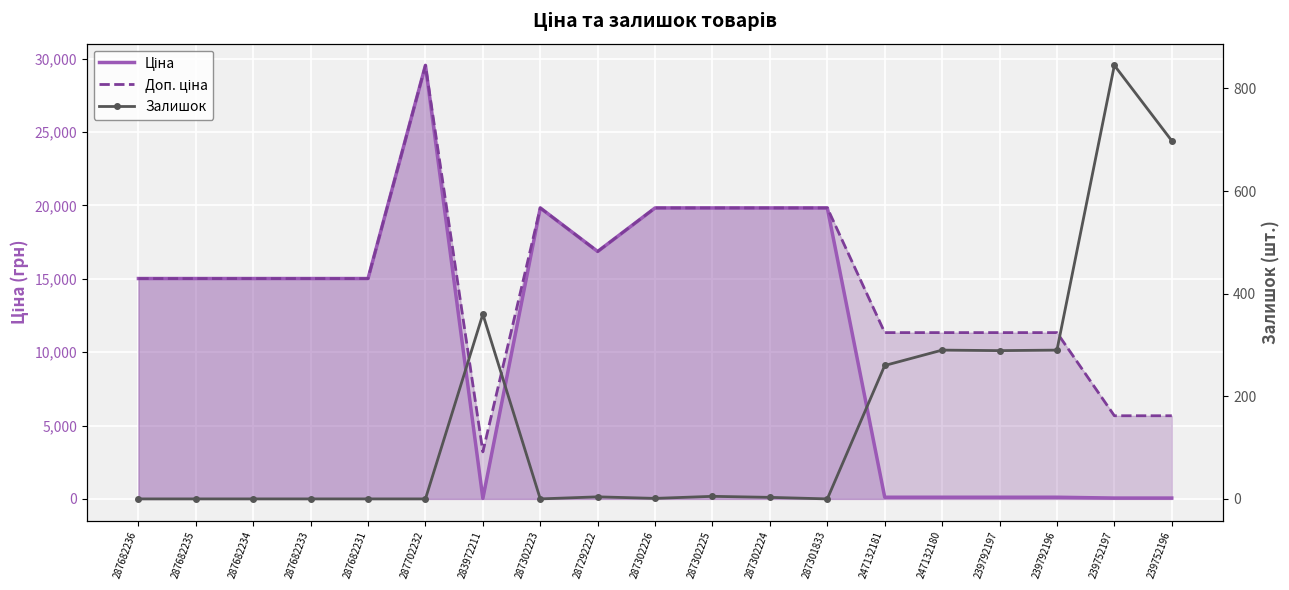

Rank the categories by Ціна value from lowest to highest.

283972211, 239752197, 239752196, 247132181, 247132180, 239792197, 239792196, 287682236, 287682235, 287682234, 287682233, 287682231, 287292222, 287302223, 287302226, 287302225, 287302224, 287301833, 287702232